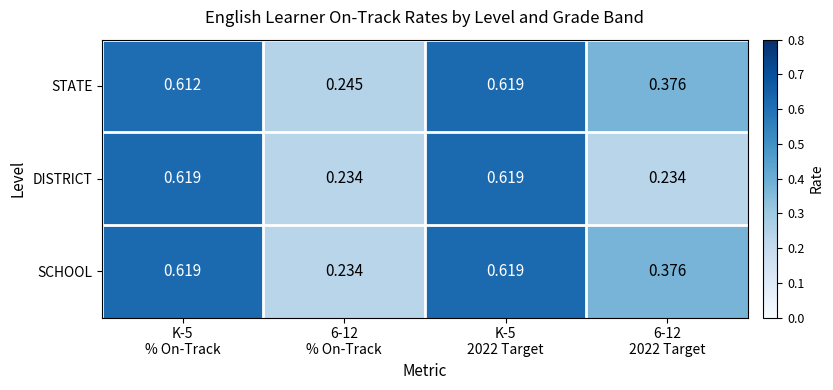

Which series has the largest total across all categories?

STATE